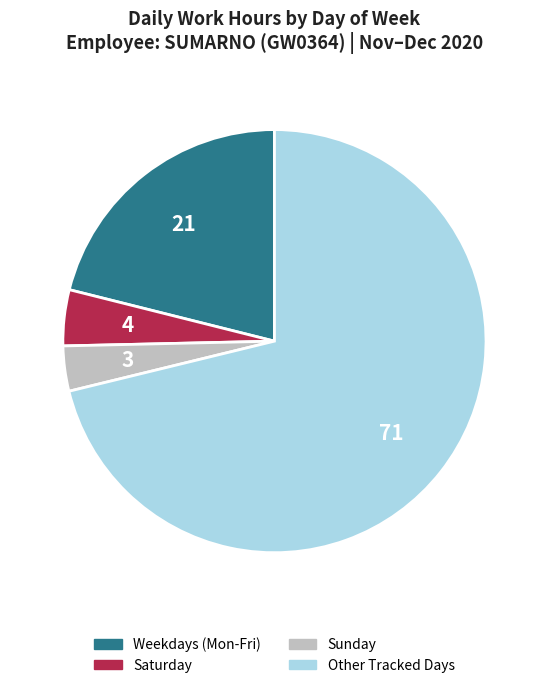

Combined, do Sunday and Weekdays (Mon-Fri) account for over 50%?

No